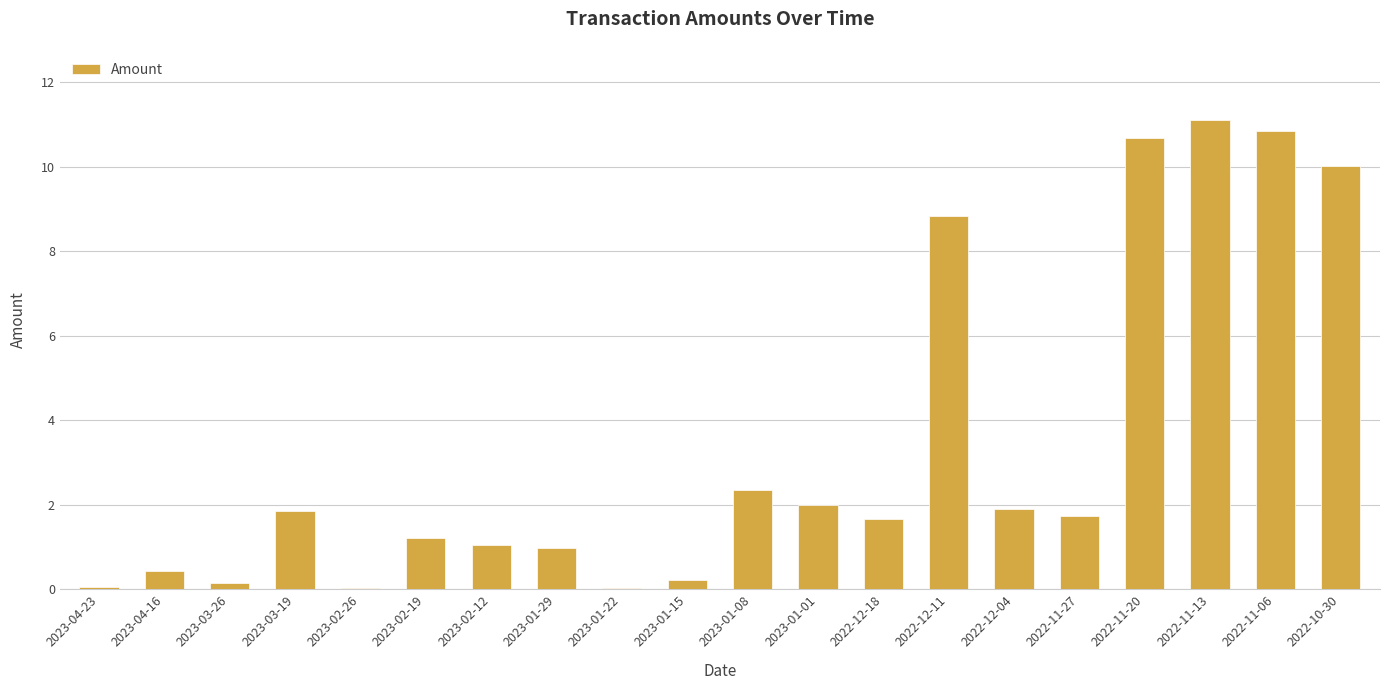

The chart shows a value of 0.4 at 2023-04-16. True or false?

True